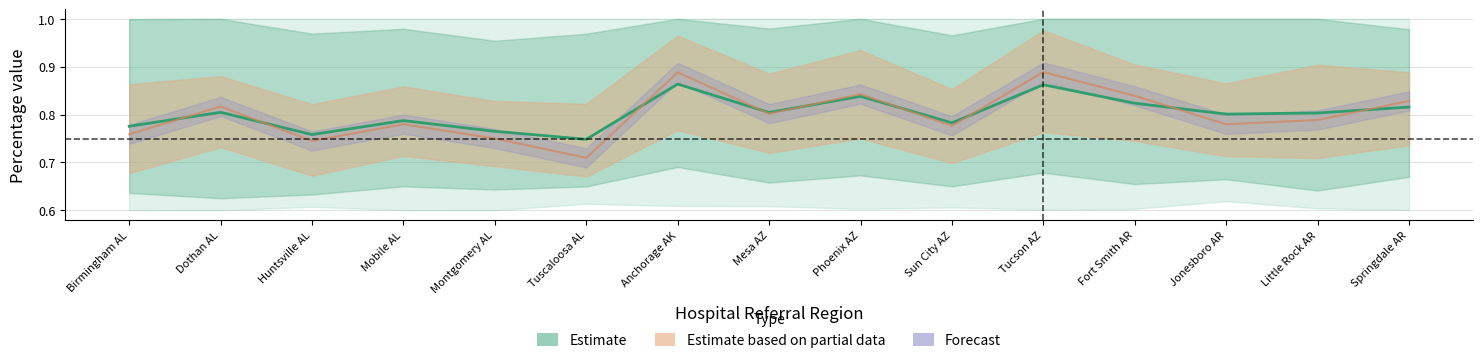

What is the difference between the maximum and minimum values?

0.1